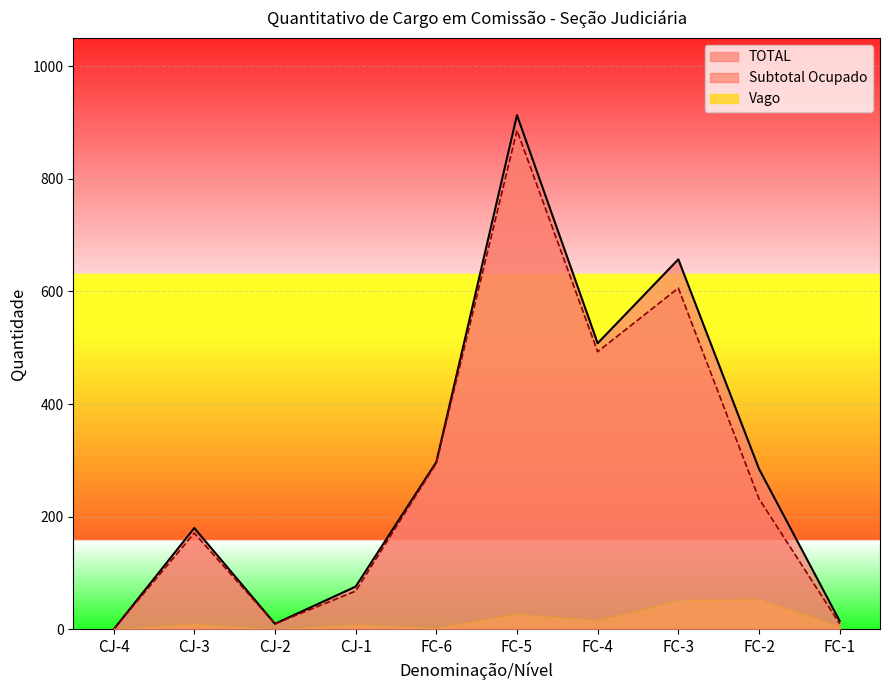

Rank the categories by value from lowest to highest.

CJ-4, CJ-2, FC-1, CJ-1, CJ-3, FC-2, FC-6, FC-4, FC-3, FC-5